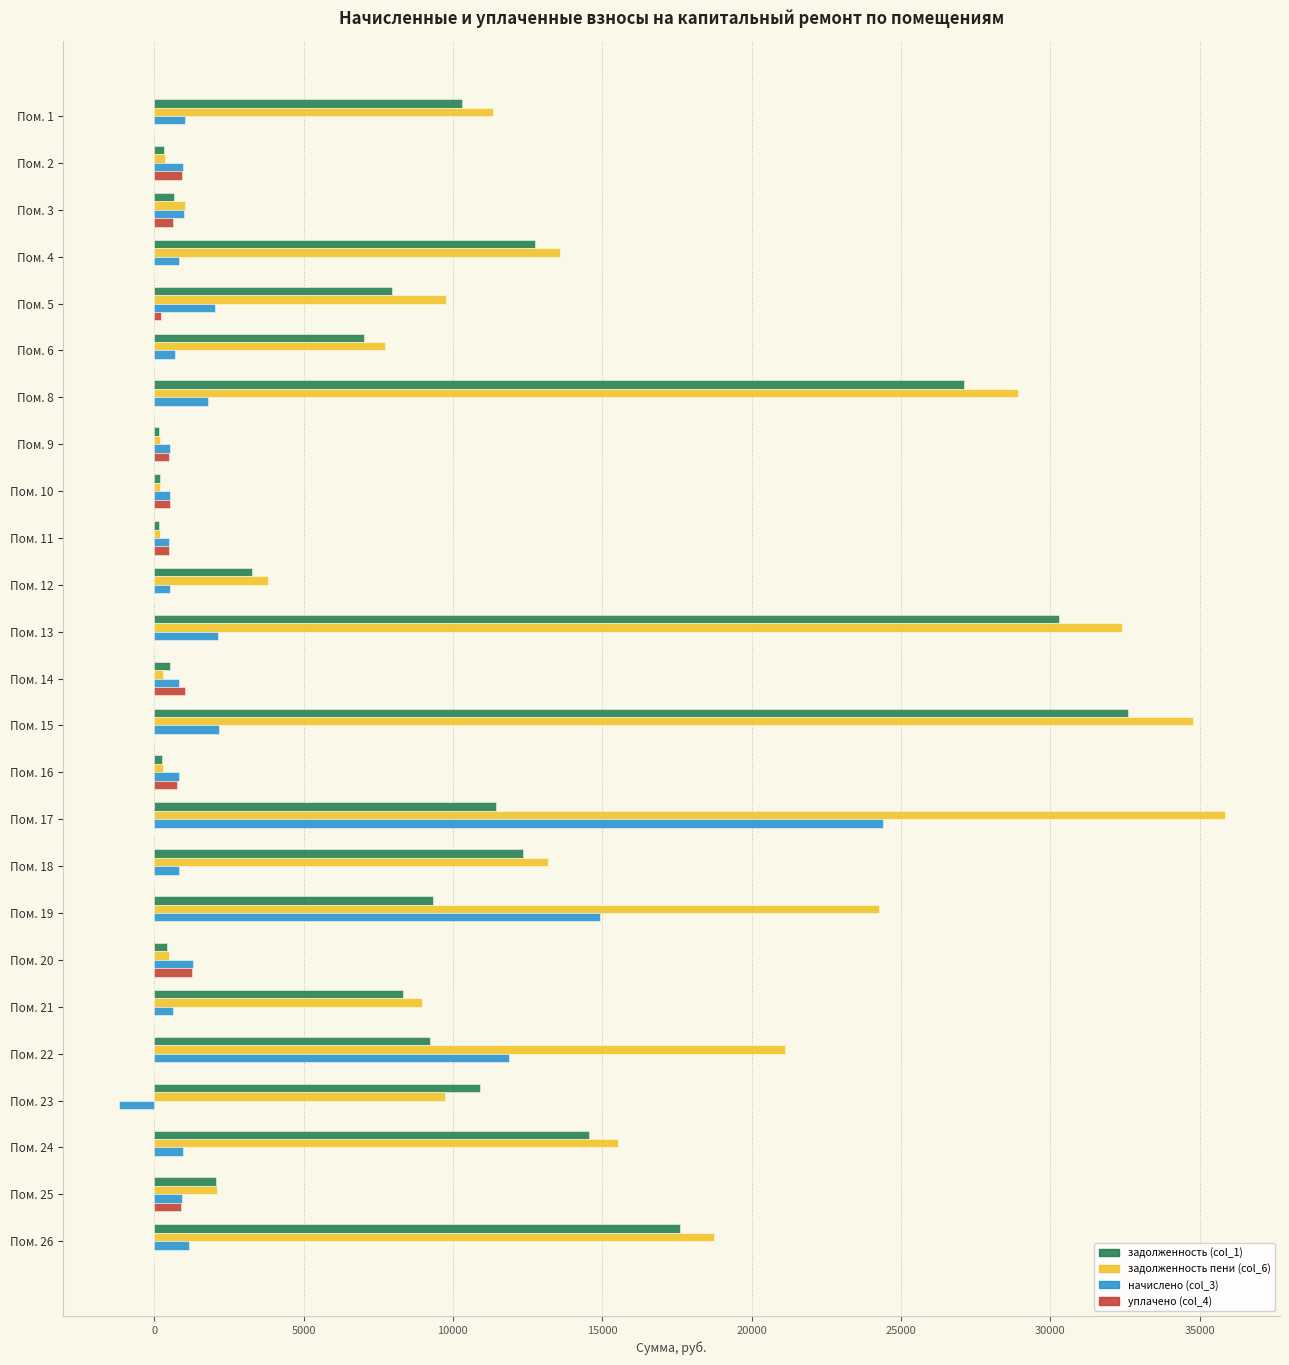

At which category is the sum across all series the highest?

Пом. 17